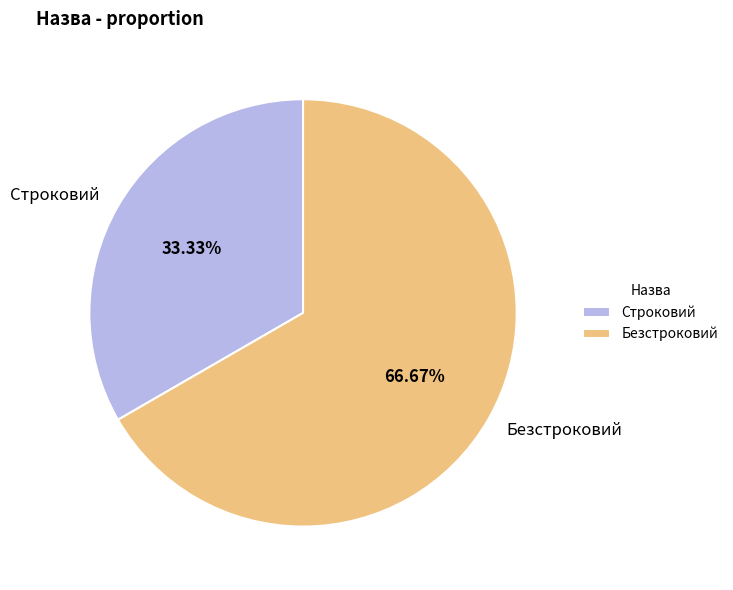

What percentage do Строковий and Безстроковий together represent?

100.0%